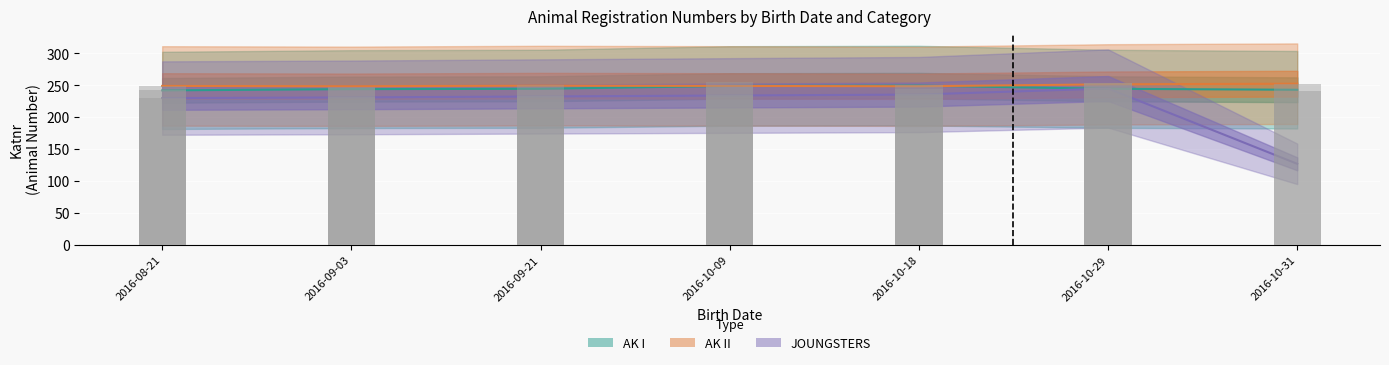

Count the number of categories in the chart.

7